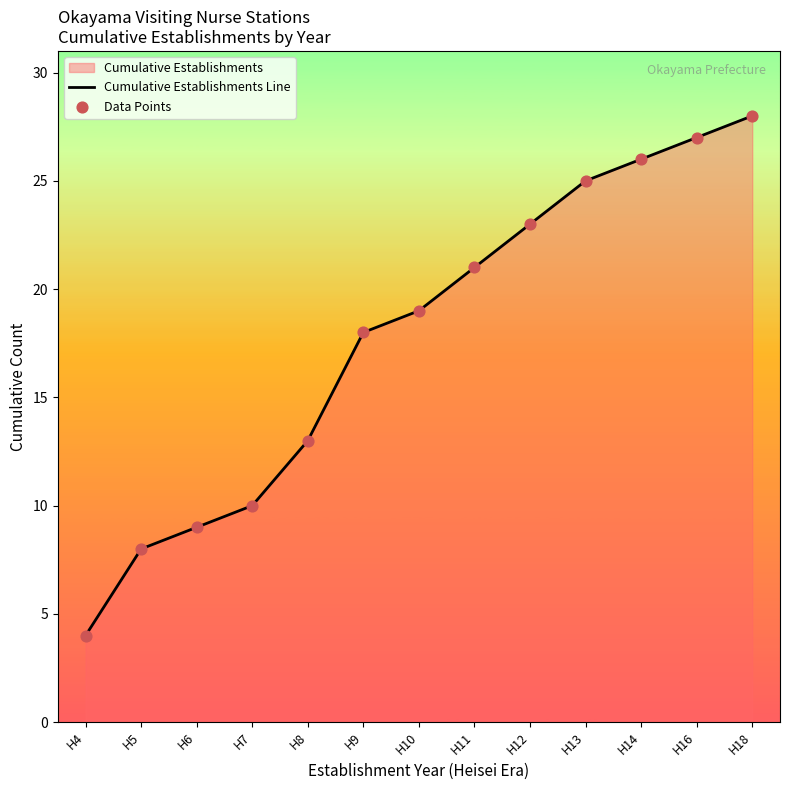

Which series has the largest total across all categories?

Cumulative Establishments Line